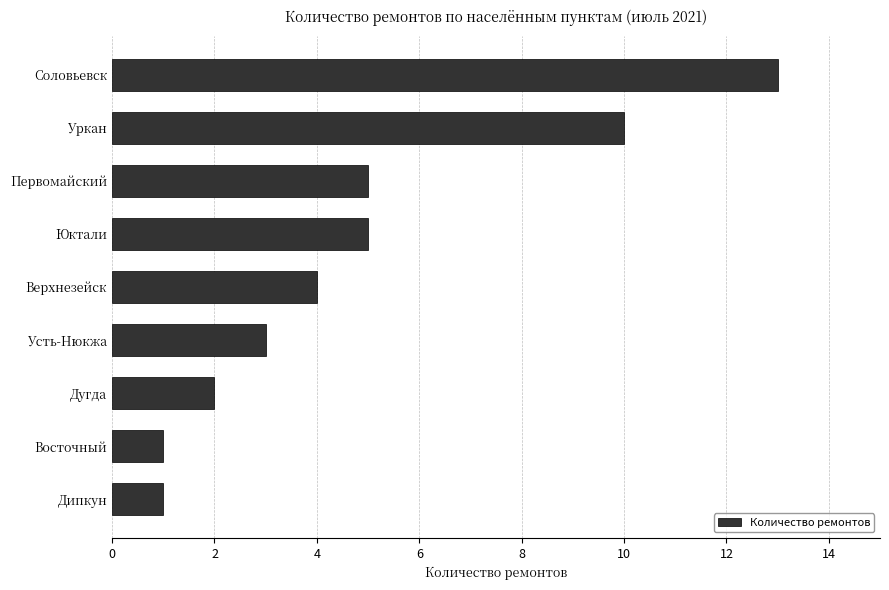

Reading top to bottom, extract all data points from this chart.

Соловьевск=13	Уркан=10	Первомайский=5	Юктали=5	Верхнезейск=4	Усть-Нюкжа=3	Дугда=2	Восточный=1	Дипкун=1